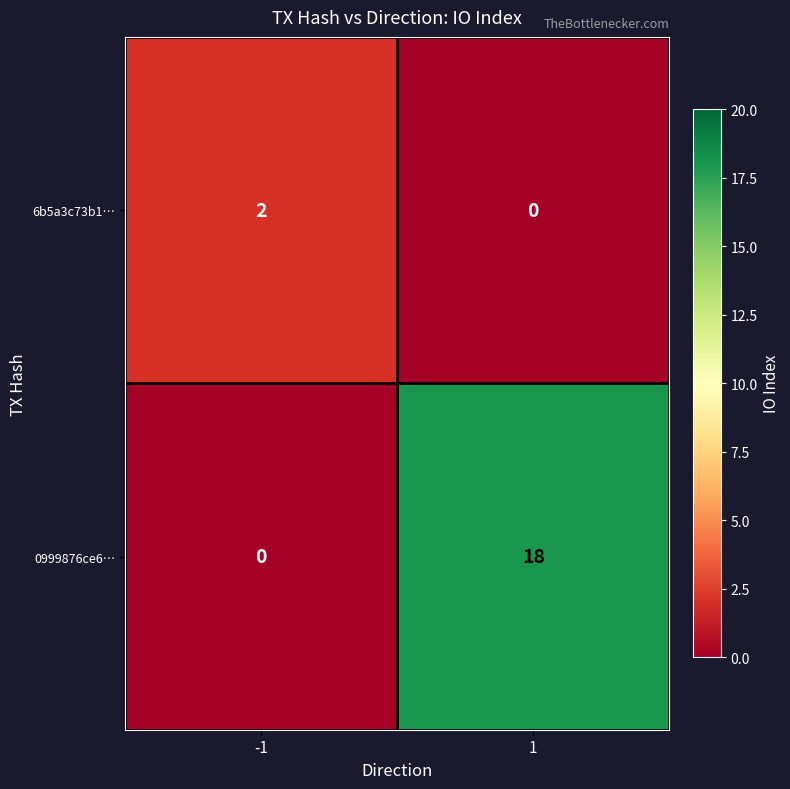

Which series has the largest range (max minus min)?

0999876ce6…